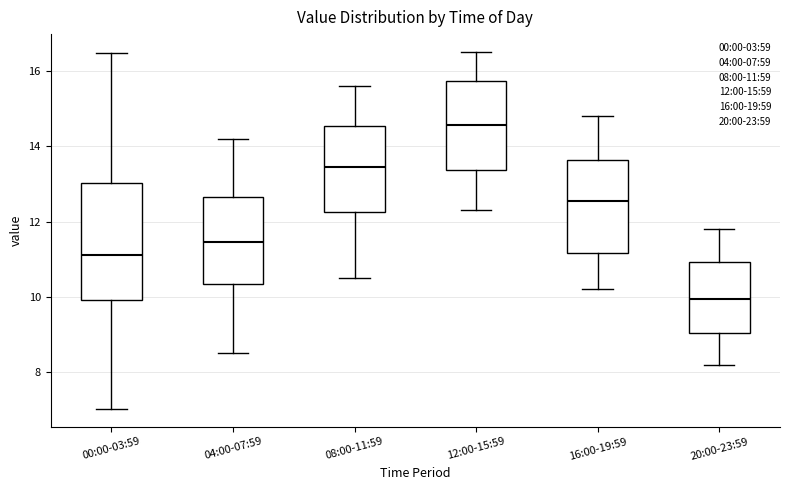

Where does the median line of the box for 08:00-11:59 sit on the y-axis? The values are not printed on the chart, so give them approximately, as read against the axis.

13.4